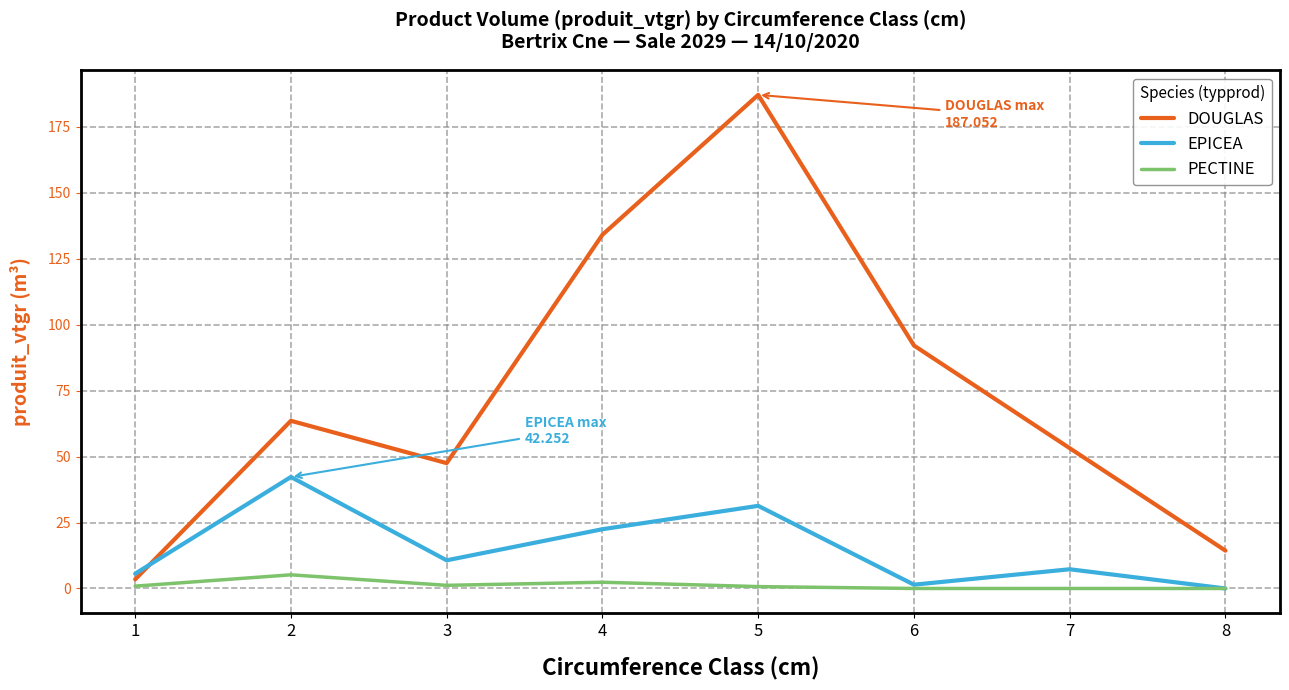

What is the difference between the second highest and minimum values in the PECTINE series?

2.4